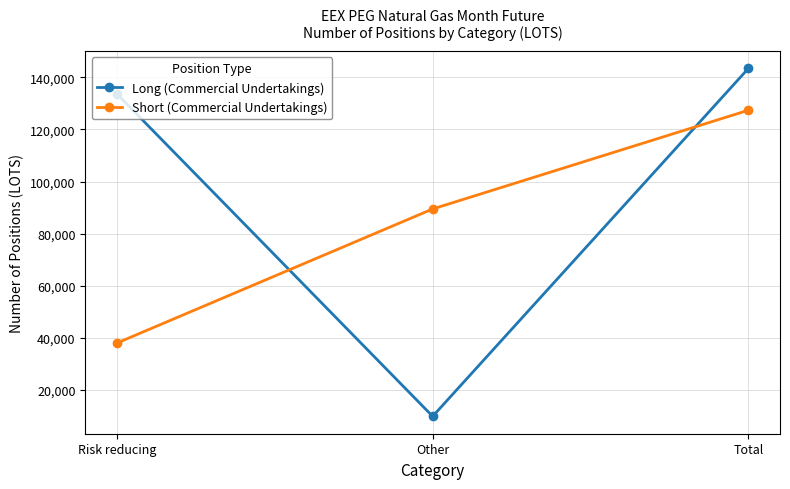

Rank the series at Other from lowest to highest value.

Long (Commercial Undertakings), Short (Commercial Undertakings)